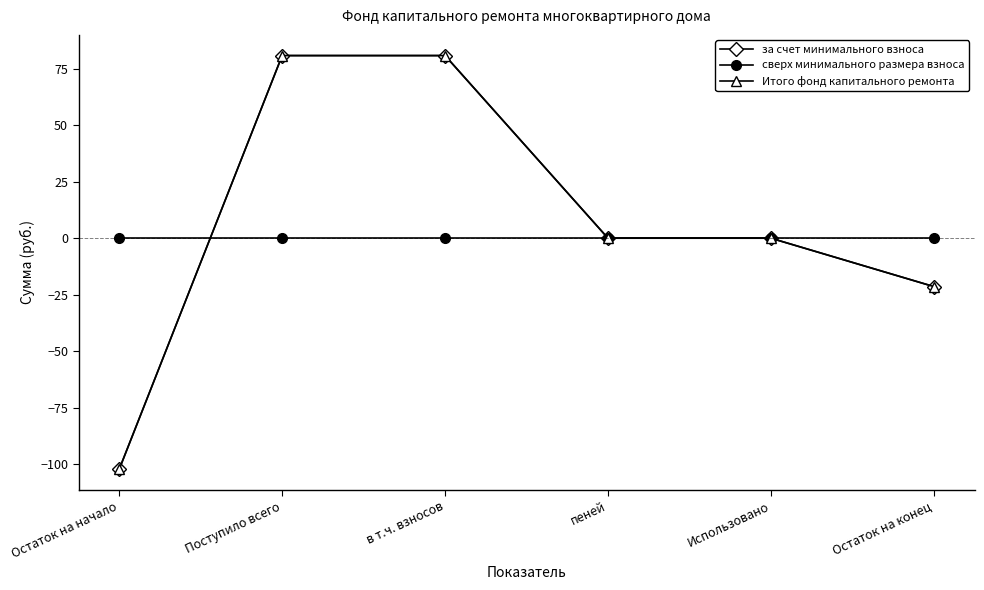

Does the chart display data point markers on the line(s)?

Yes